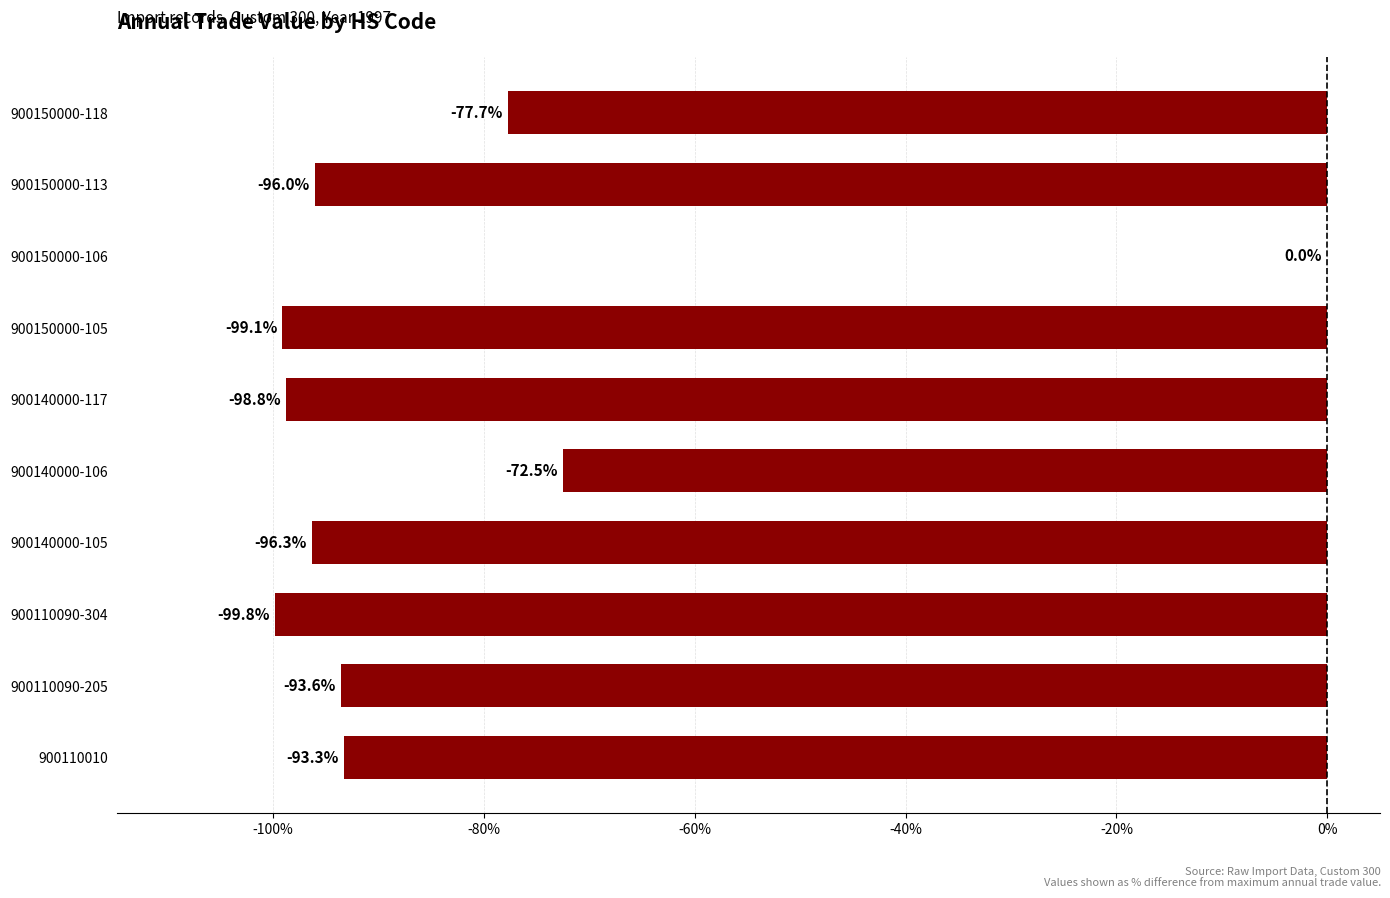

True or false: the data shows -30.5 at 900110010.

False